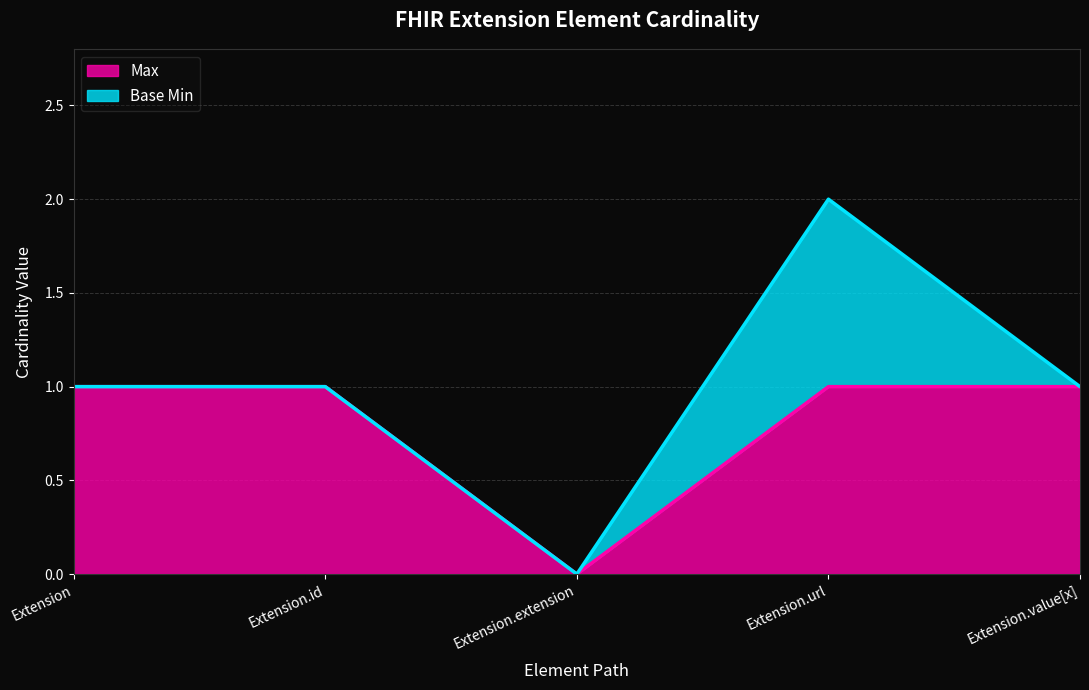

Is it true that the value at Extension.value[x] is 1?

True